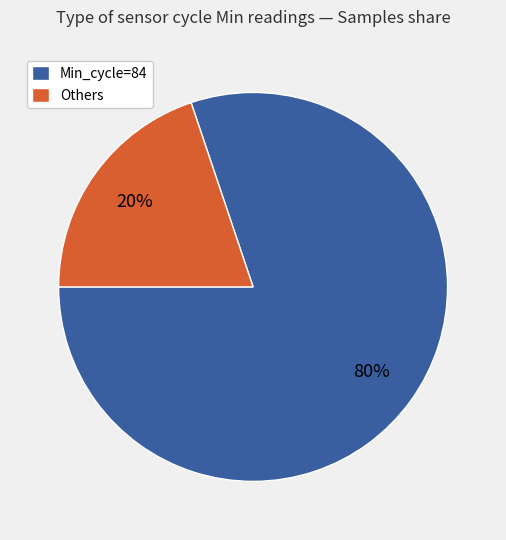

To the nearest percent, what is the average slice percentage?

50%